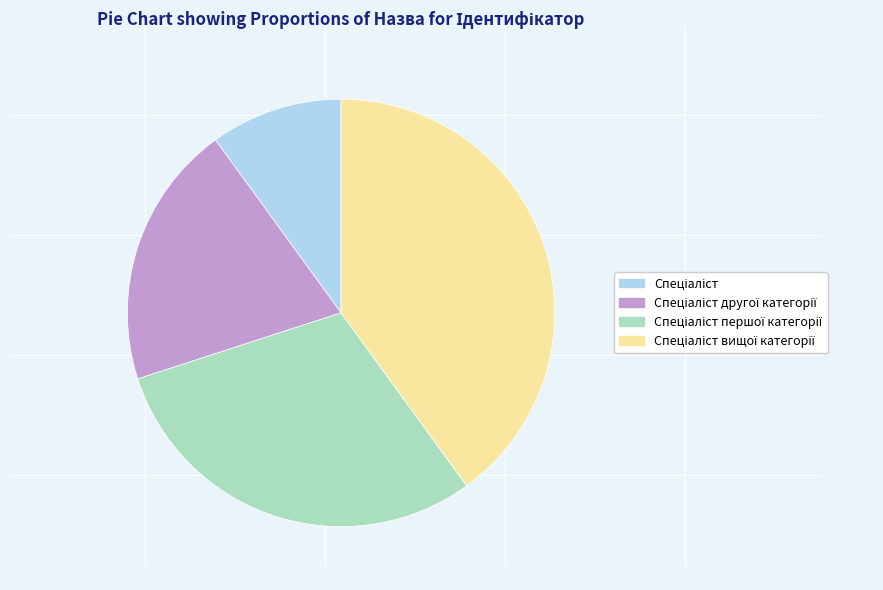

Is there a majority slice in this chart?

No